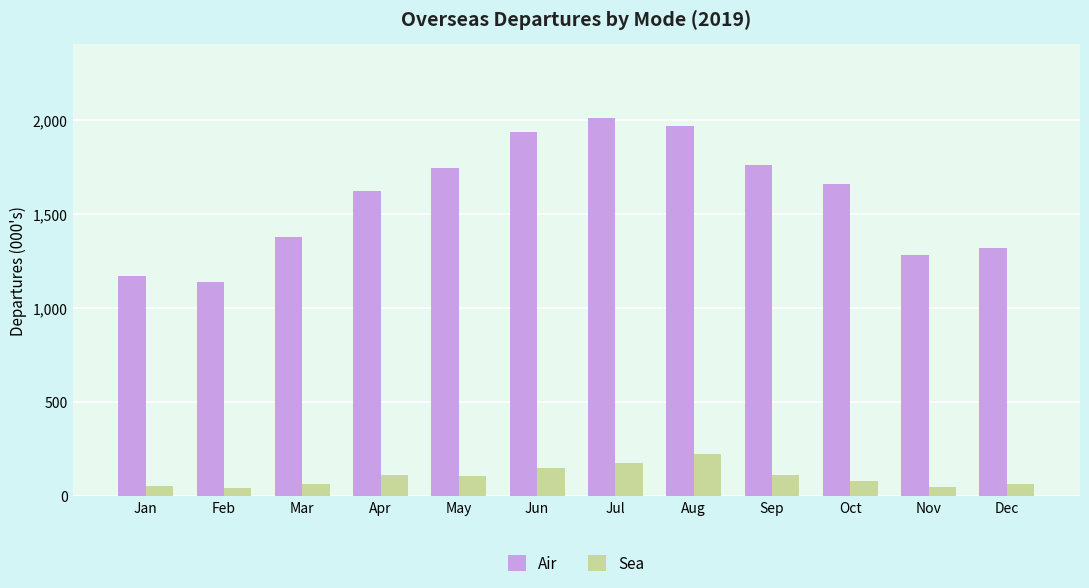

Rank the series by their maximum value, from highest to lowest.

Air, Sea